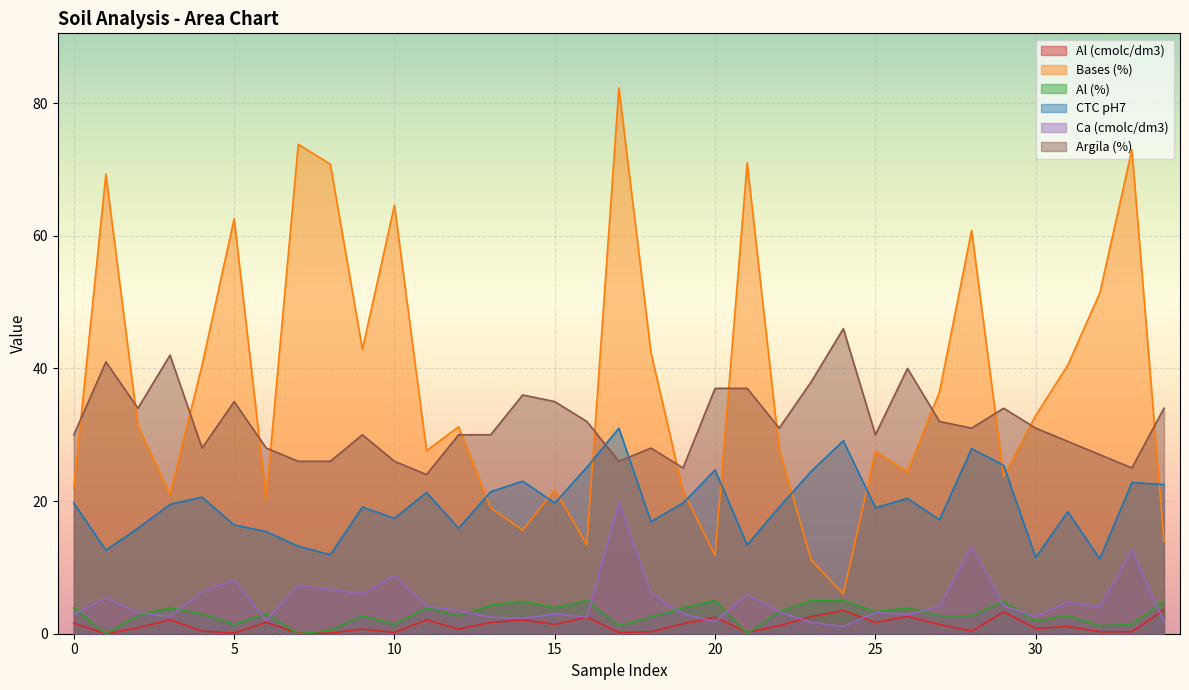

Where is Bases (%) nearest to the value 44?

9